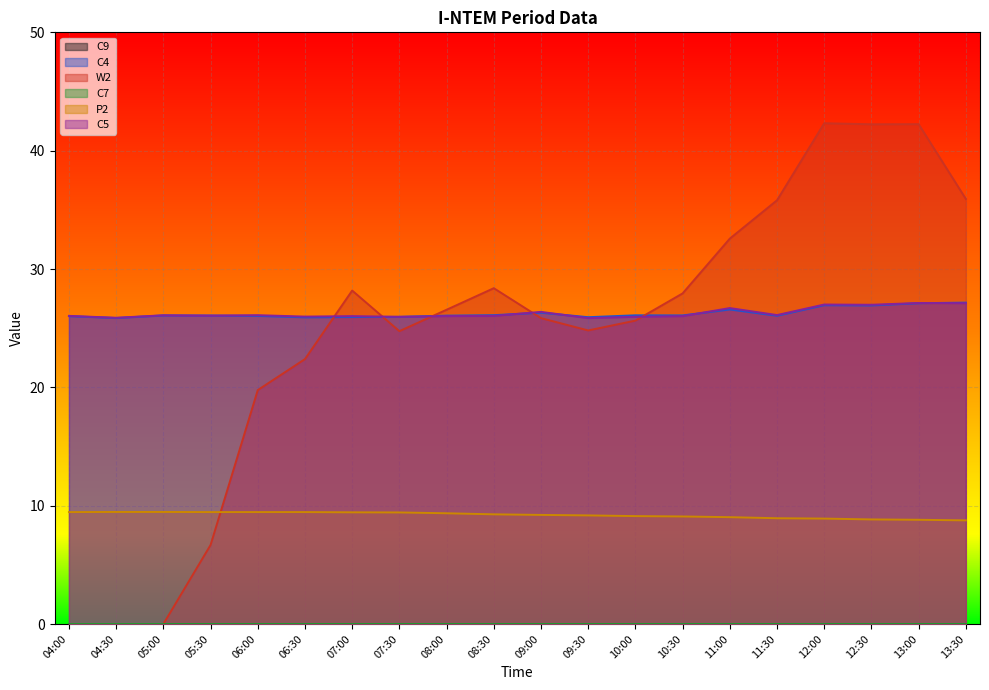

Is the value of C4 at 07:00 greater than the value of C5 at 10:00?

No